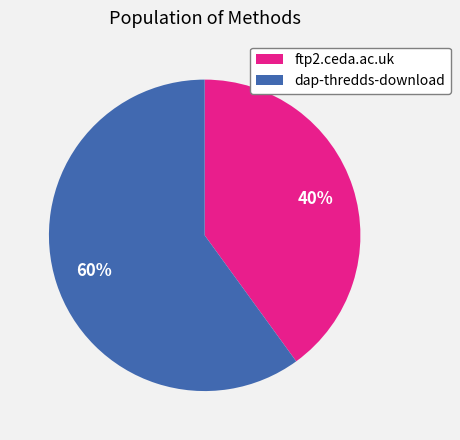

To the nearest percent, what is the difference between the largest and smallest slice percentages?

20%